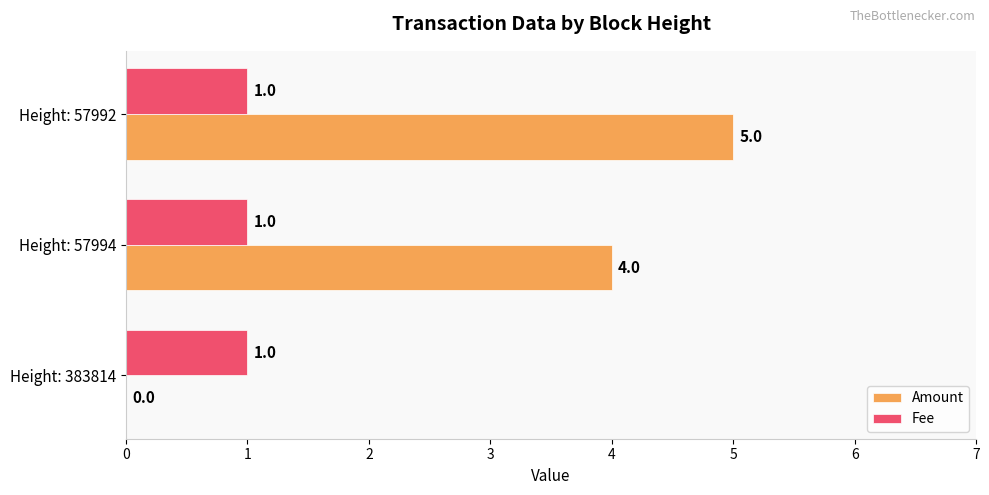

What is the sum of all Fee values?

3